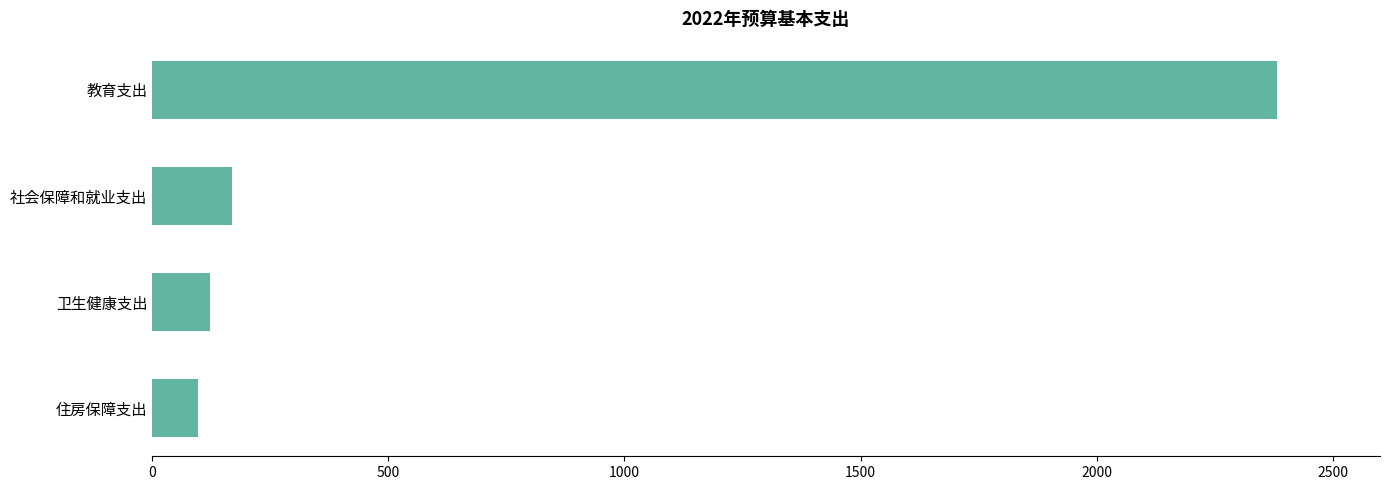

What is the difference between the second highest and minimum values?

70.8